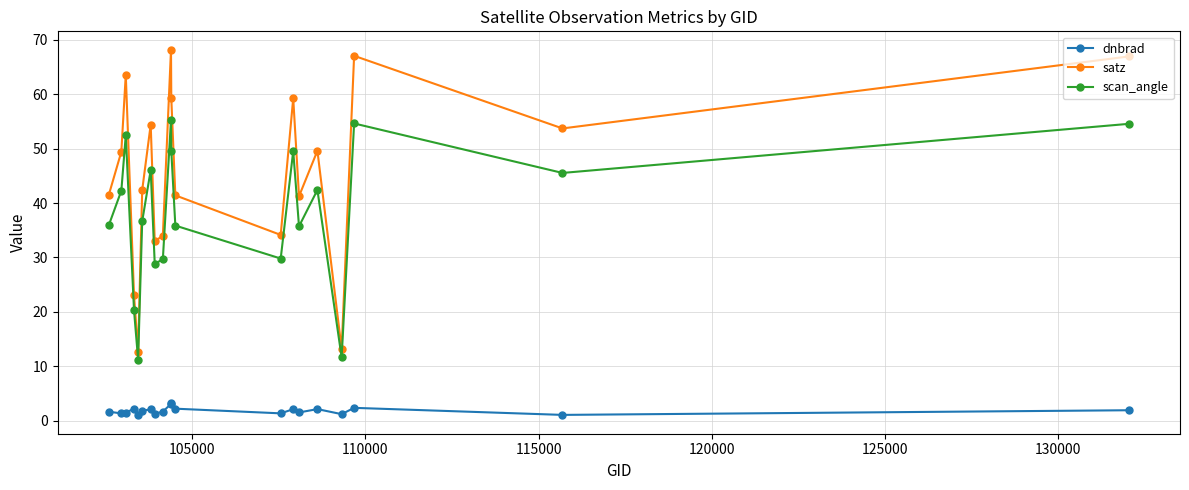

What is the greatest value displayed?

68.2